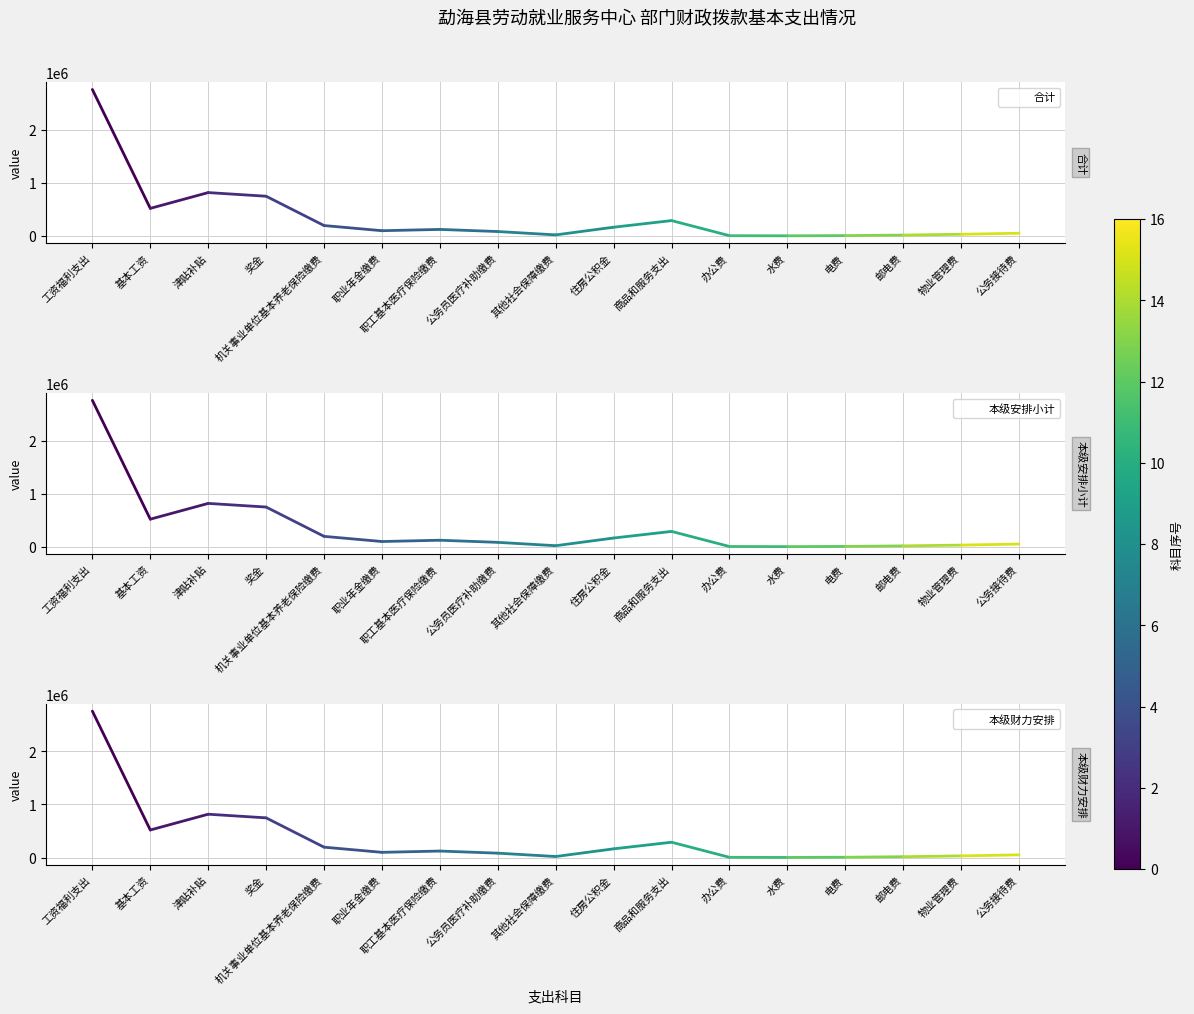

What is the highest value of the 本级安排小计 series?

2759128.5